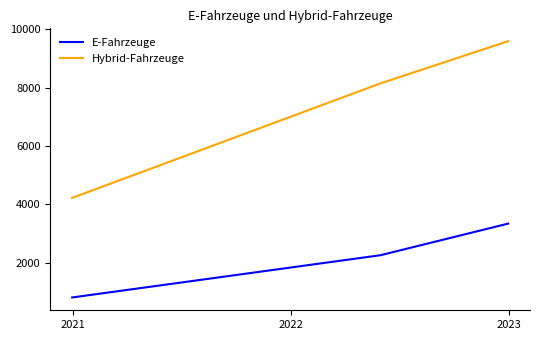

What is the sum of all Hybrid-Fahrzeuge values?

21949